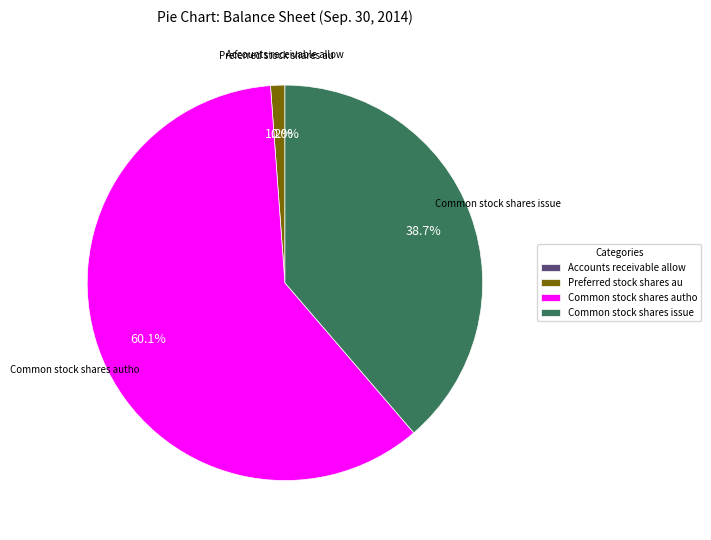

Which category has the biggest portion of the pie?

Common stock shares autho